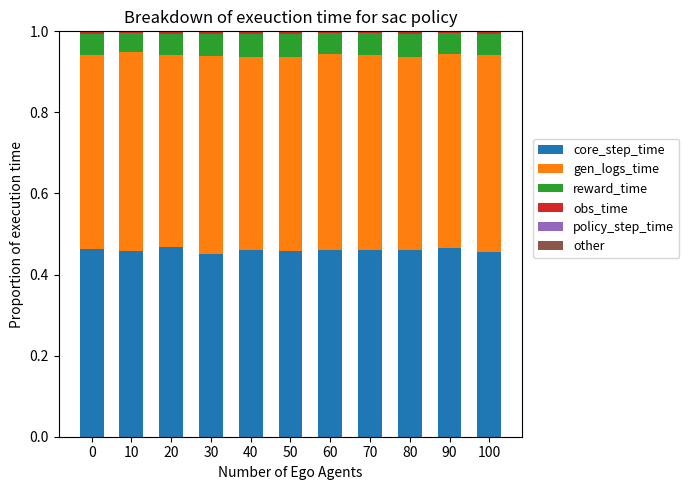

The value of core_step_time at 0 is 0.1. True or false?

False